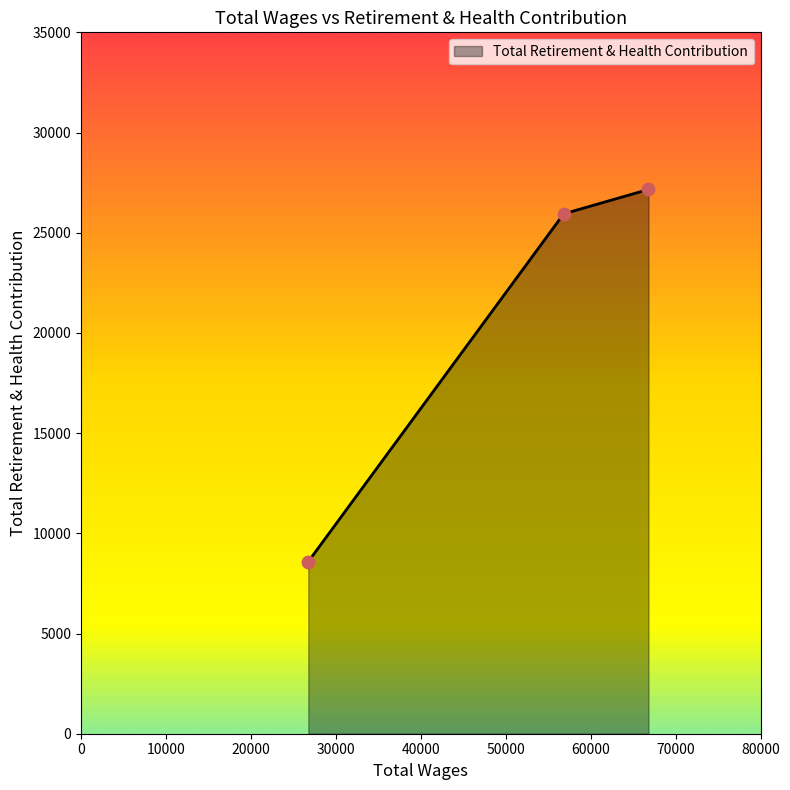

What is the maximum value shown in the chart?

27161